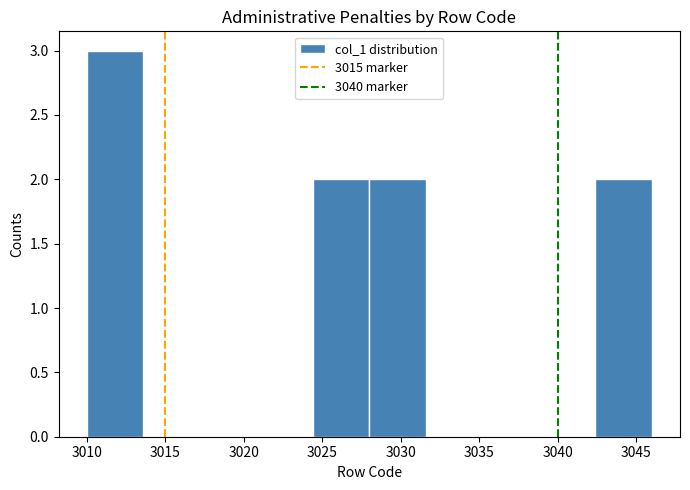

Reading left to right, transcribe this chart: for each bar, give the range it covers on the x-axis and its height. Neither the bar edges nor the heights are printed on the chart, so give them approximately, as read against the axes.

3010.0 to 3013.6: 3
3013.6 to 3017.2: 0
3017.2 to 3020.8: 0
3020.8 to 3024.4: 0
3024.4 to 3028.0: 2
3028.0 to 3031.6: 2
3031.6 to 3035.2: 0
3035.2 to 3038.8: 0
3038.8 to 3042.4: 0
3042.4 to 3046.0: 2